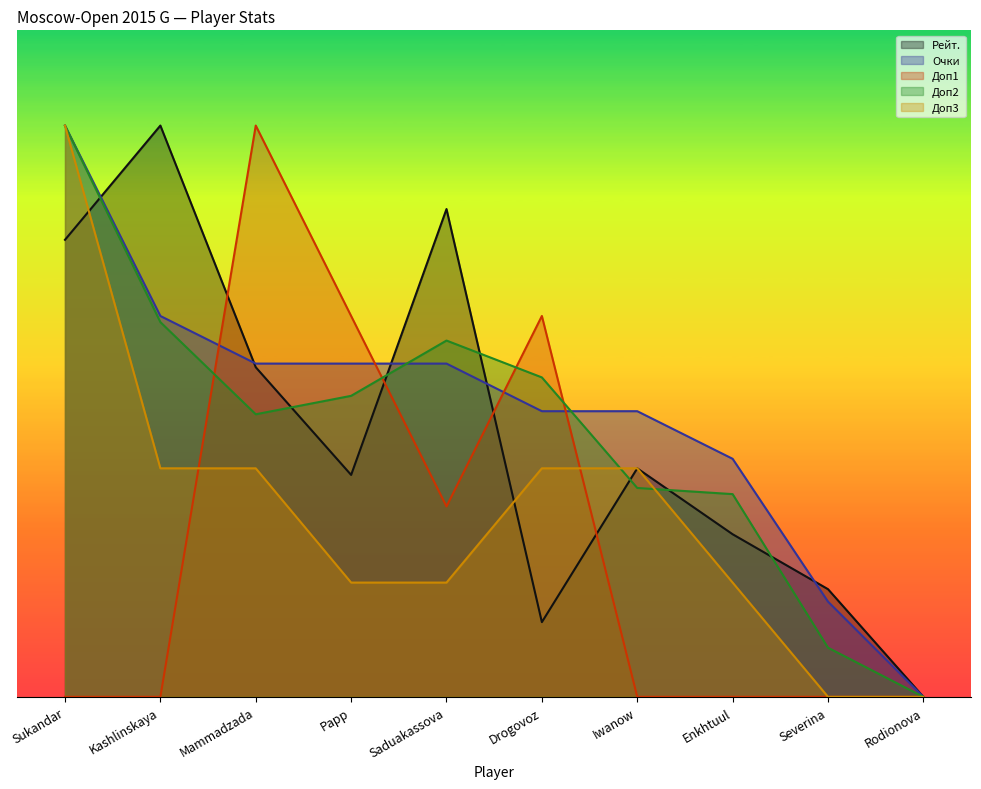

Reading right to left, transcribe all the data shown in this chart.

Рейт.: Rodionova=0.0	Severina=5.7	Enkhtuul=8.5	Iwanow=12.0	Drogovoz=3.9	Saduakassova=25.6	Papp=11.7	Mammadzada=17.3	Kashlinskaya=30.0	Sukandar=24.0
Очки: Rodionova=0.0	Severina=5.0	Enkhtuul=12.5	Iwanow=15.0	Drogovoz=15.0	Saduakassova=17.5	Papp=17.5	Mammadzada=17.5	Kashlinskaya=20.0	Sukandar=30.0
Доп1: Rodionova=0.0	Severina=0.0	Enkhtuul=0.0	Iwanow=0.0	Drogovoz=20.0	Saduakassova=10.0	Papp=20.0	Mammadzada=30.0	Kashlinskaya=0.0	Sukandar=0.0
Доп2: Rodionova=0.0	Severina=2.6	Enkhtuul=10.6	Iwanow=11.0	Drogovoz=16.8	Saduakassova=18.7	Papp=15.8	Mammadzada=14.8	Kashlinskaya=19.7	Sukandar=30.0
Доп3: Rodionova=0.0	Severina=0.0	Enkhtuul=6.0	Iwanow=12.0	Drogovoz=12.0	Saduakassova=6.0	Papp=6.0	Mammadzada=12.0	Kashlinskaya=12.0	Sukandar=30.0